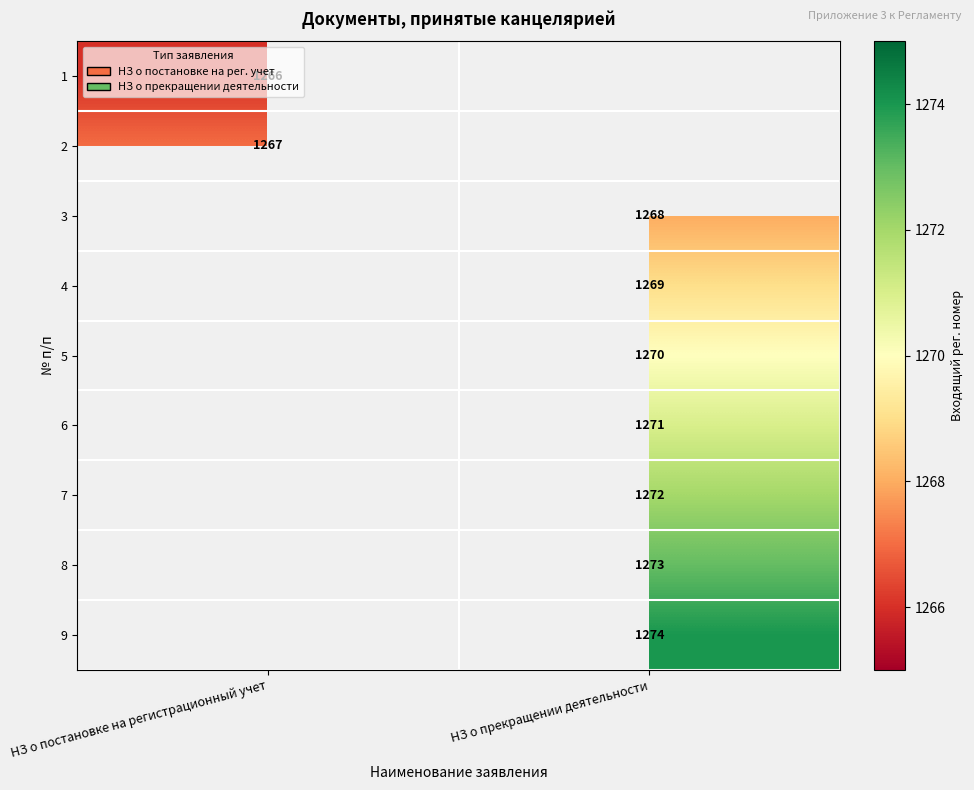

The 8 series shows 479 at НЗ о прекращении деятельности. True or false?

False